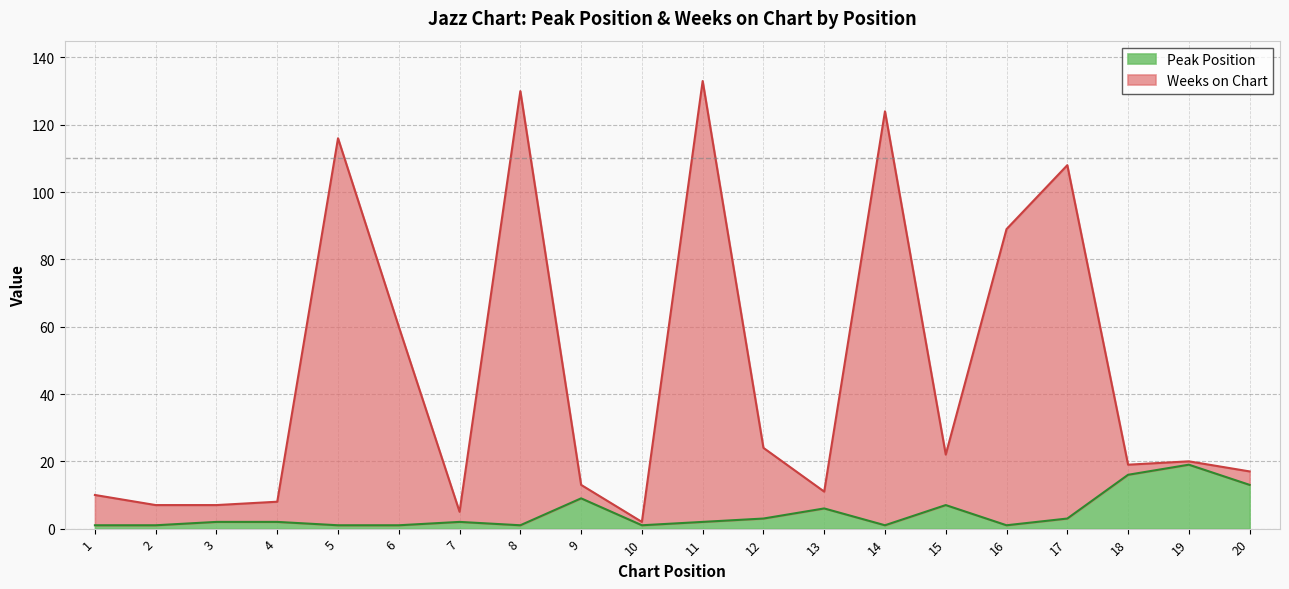

Rank the series by their average value, from lowest to highest.

Peak Position, Weeks on Chart